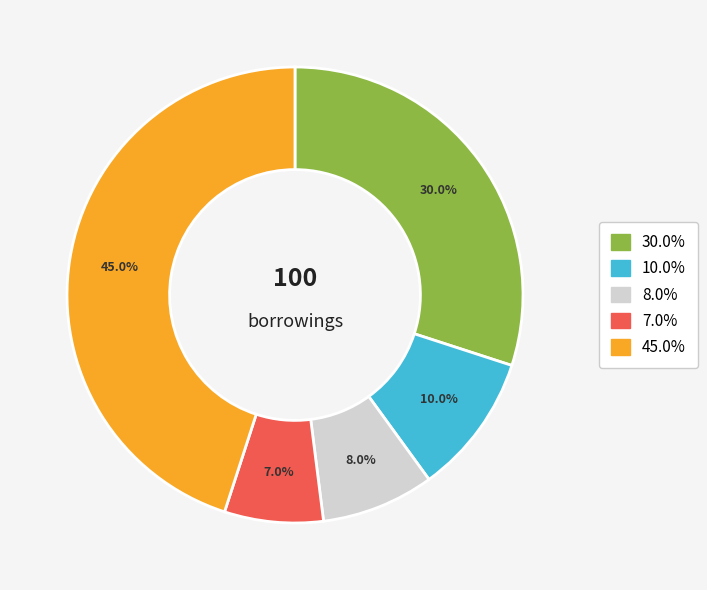

To the nearest percent, what is the average slice percentage?

20%